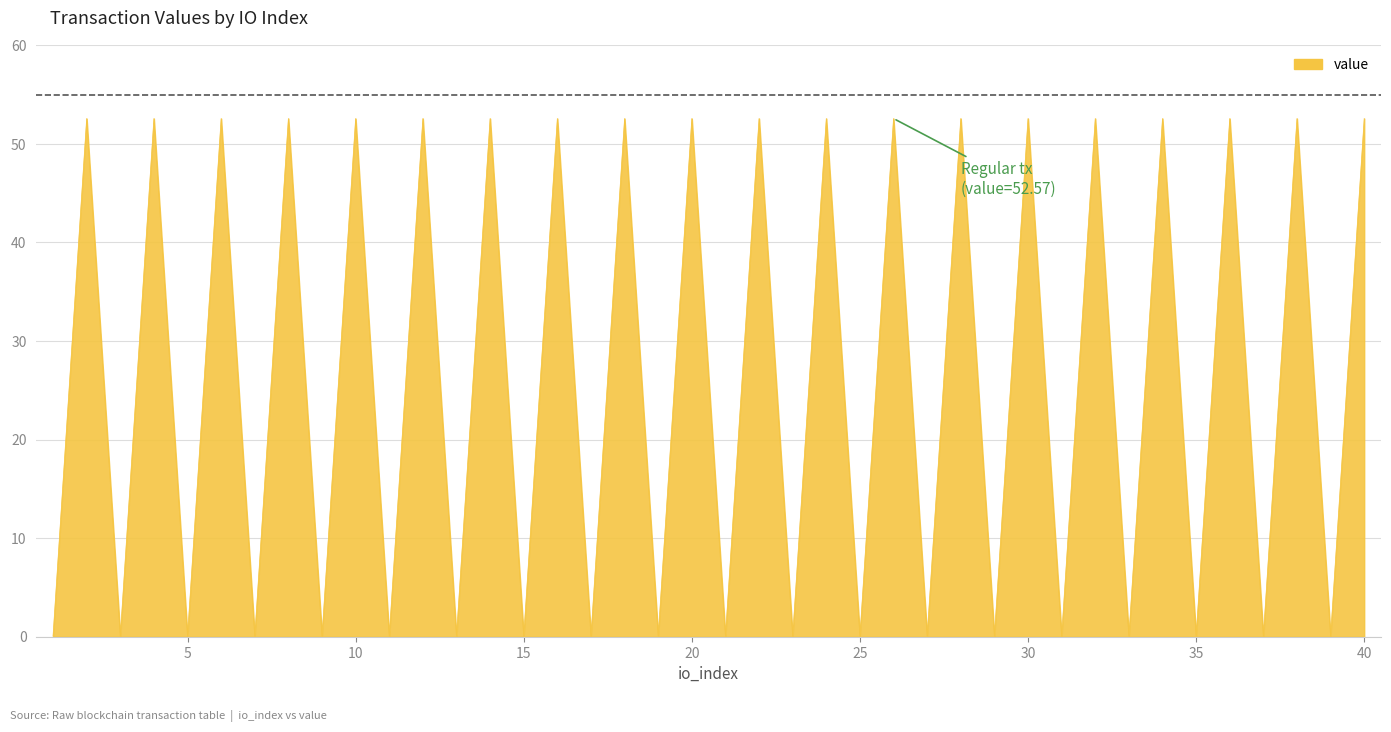

What is the maximum value shown in the chart?

52.6